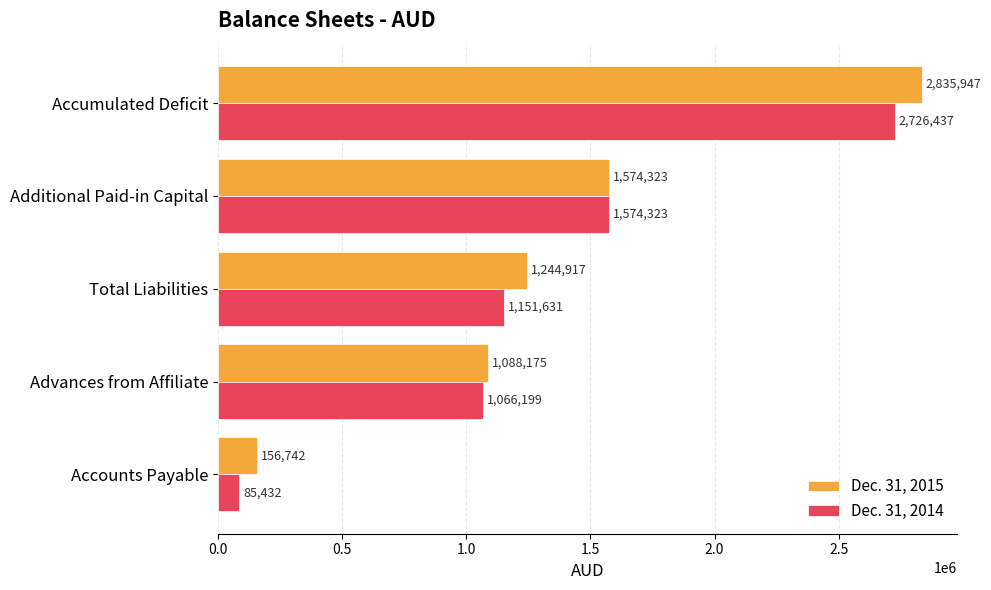

Rank the series by their average value, from highest to lowest.

Dec. 31, 2015, Dec. 31, 2014